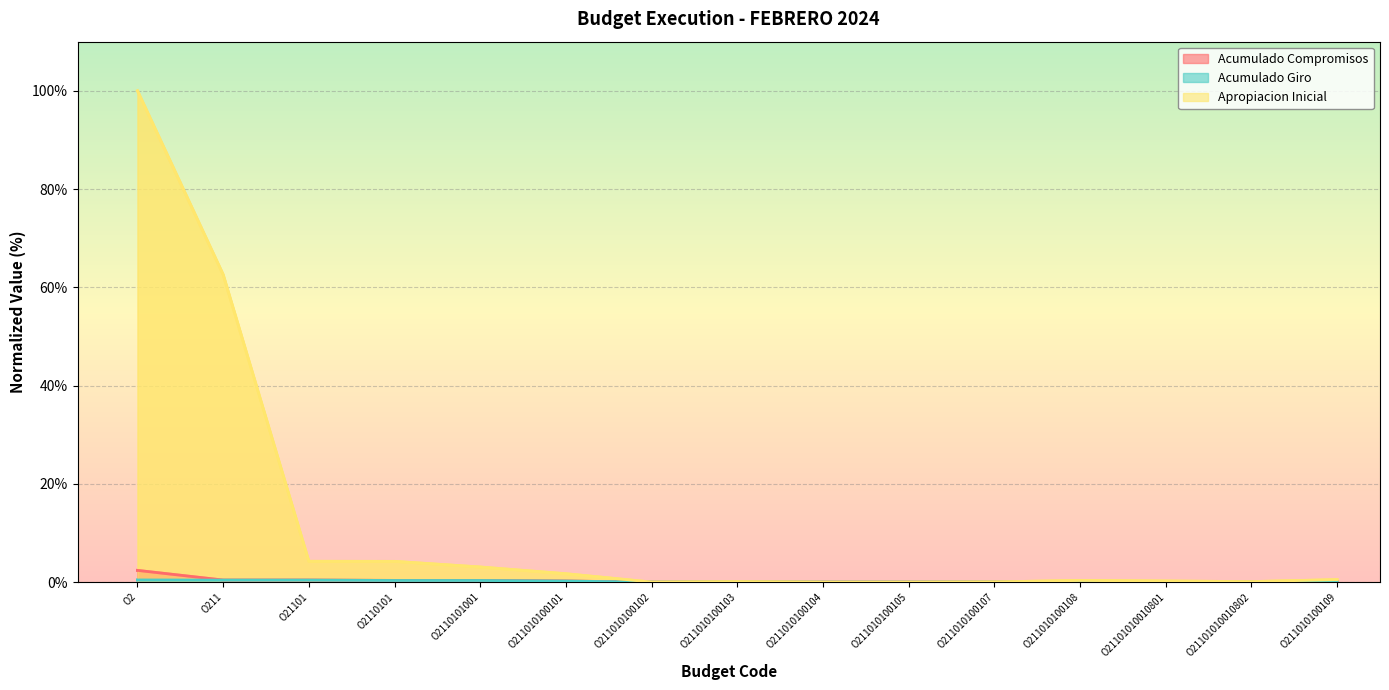

What is the value of the Acumulado Compromisos point at the 2nd from the left?

0.4